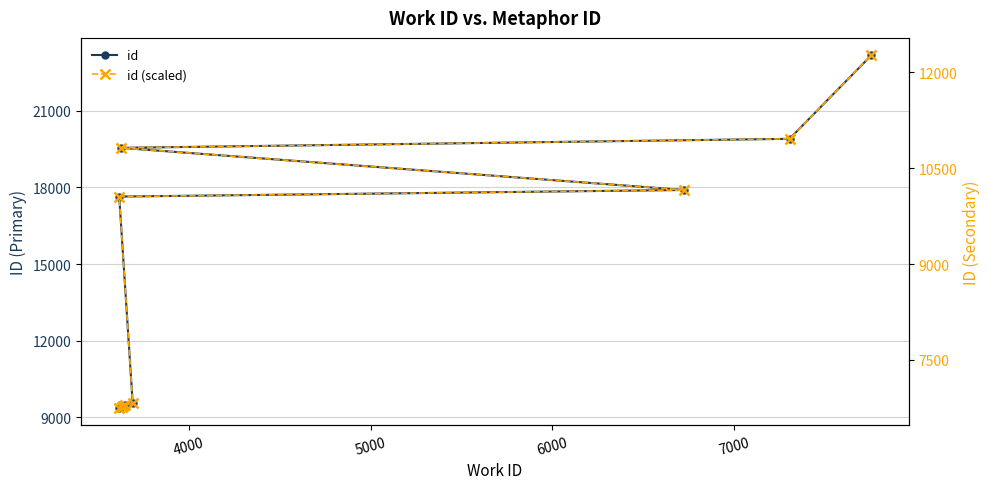

What is the difference between the maximum and minimum values in the id (scaled) series?

5508.0